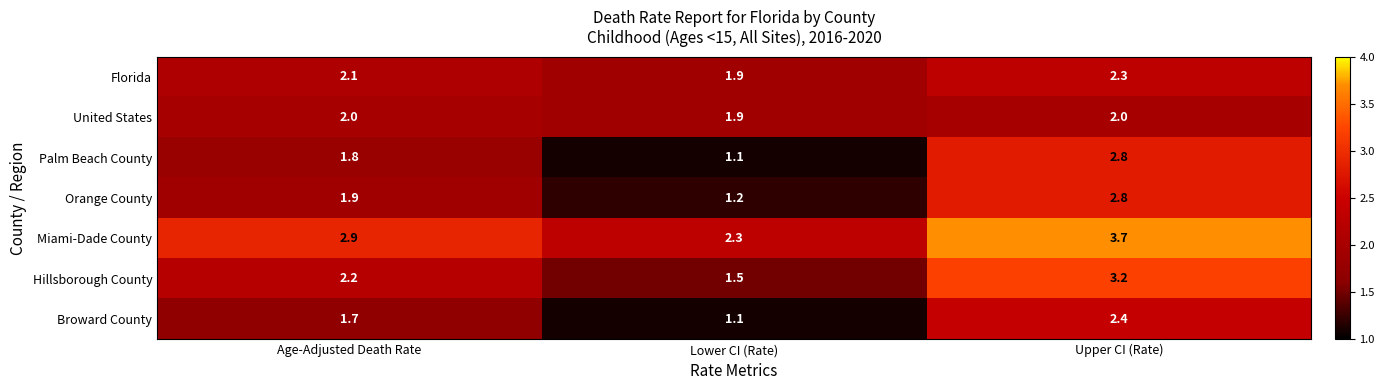

Is it true that Orange County equals 1.9 at Age-Adjusted Death Rate?

True